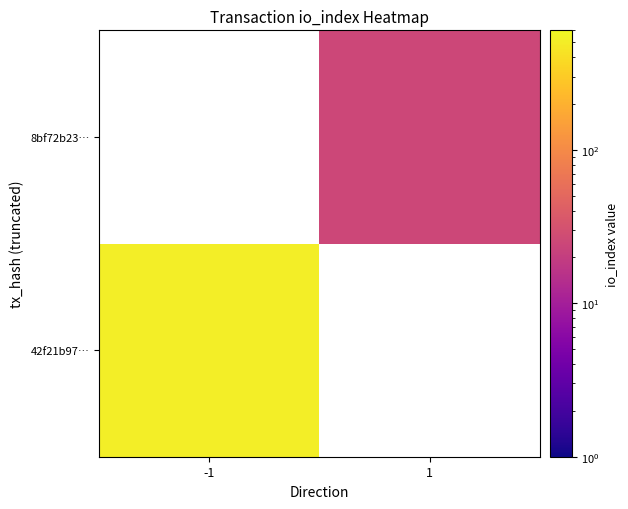

Which series has the largest range (max minus min)?

42f21b97…